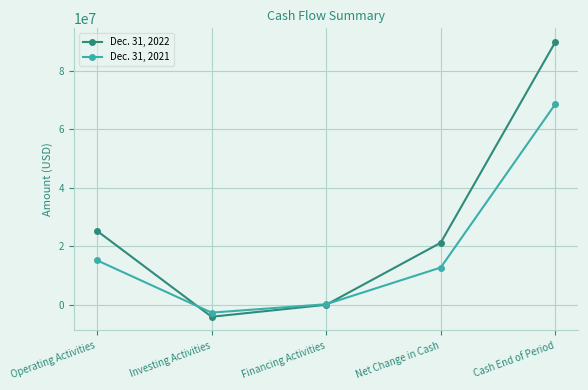

What are all the series names shown in the legend?

Dec. 31, 2022, Dec. 31, 2021